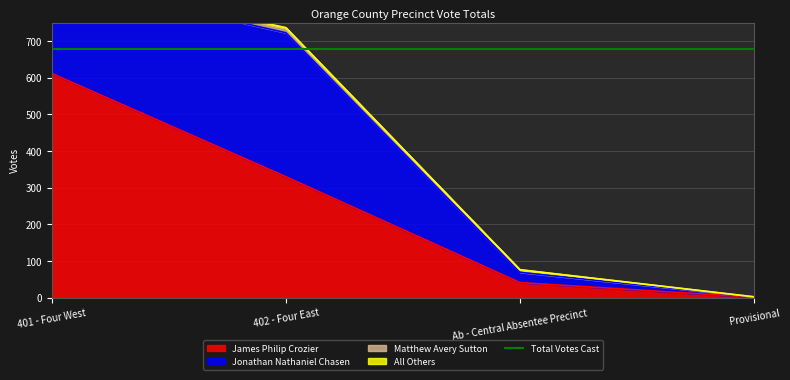

Where does the James Philip Crozier series first go above 330?

401 - Four West